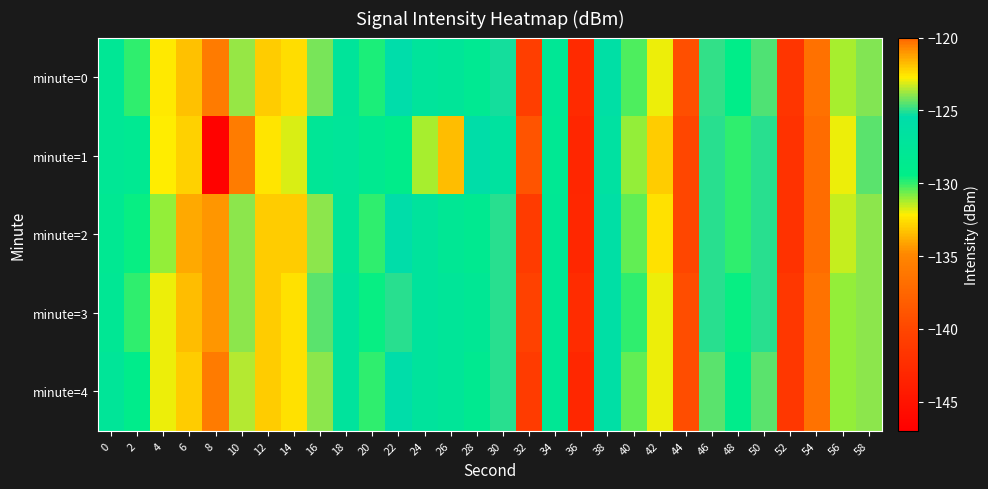

Rank the series at 44 from highest to lowest value.

minute=0, minute=3, minute=4, minute=1, minute=2